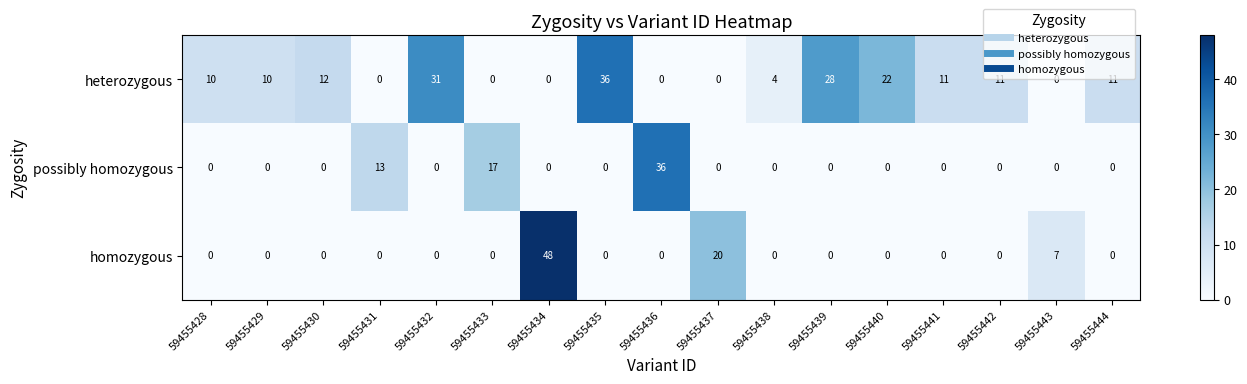

What is the average value of the heterozygous series?

11